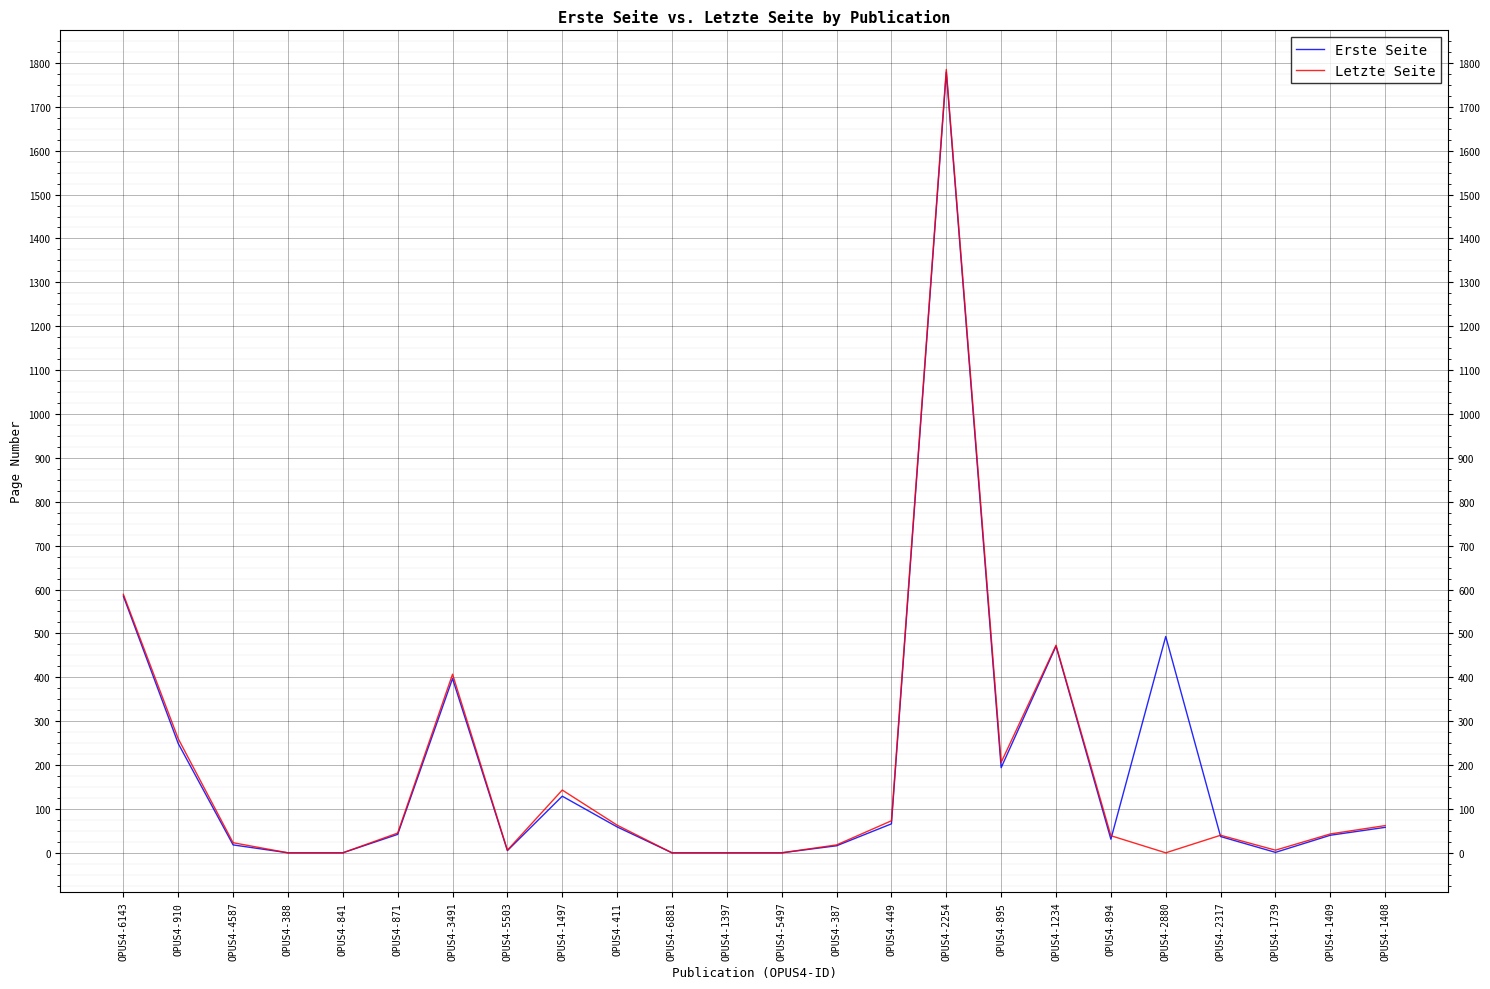

At which label is Erste Seite closest to 889?

OPUS4-6143